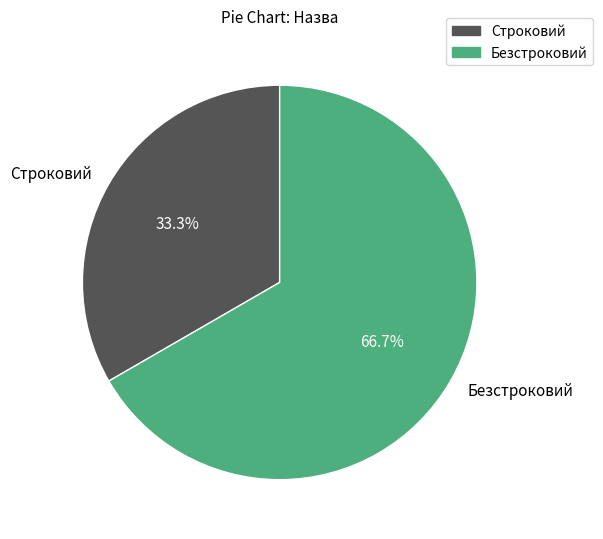

How many segments does this pie chart have?

2